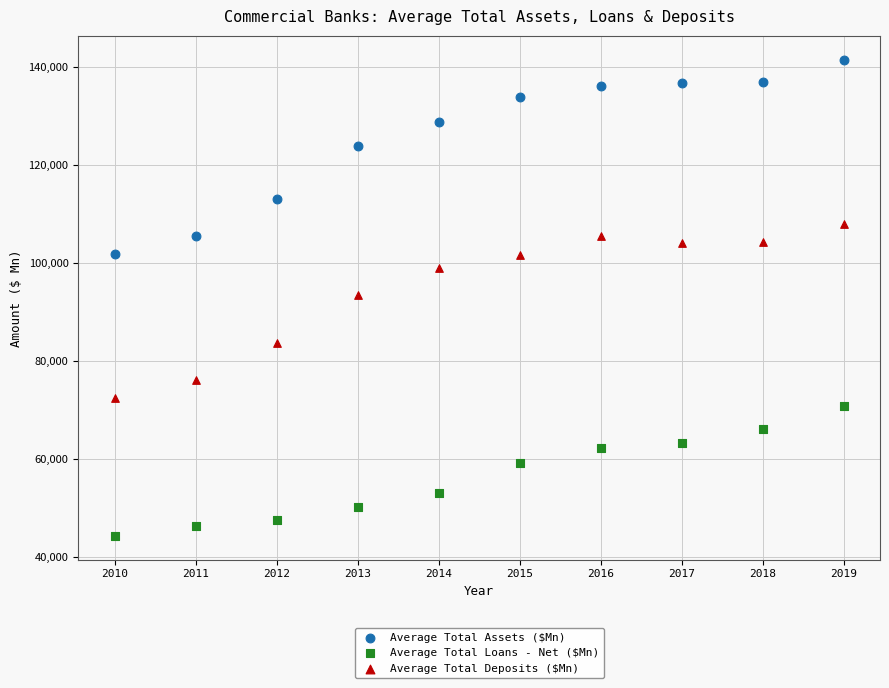

Which series reaches the minimum Y coordinate?

Average Total Loans - Net ($Mn)